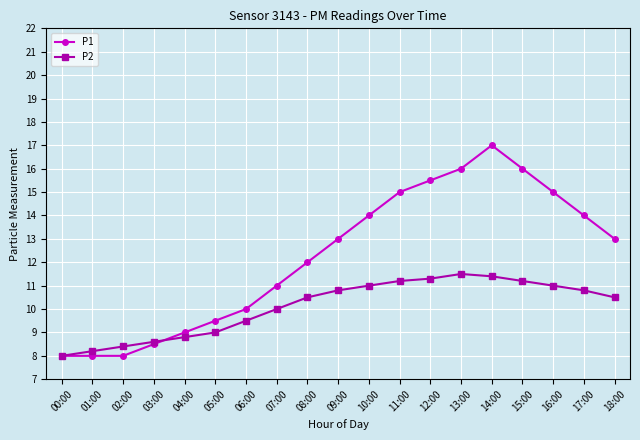

The value of P1 at 13:00 is 28.8. True or false?

False